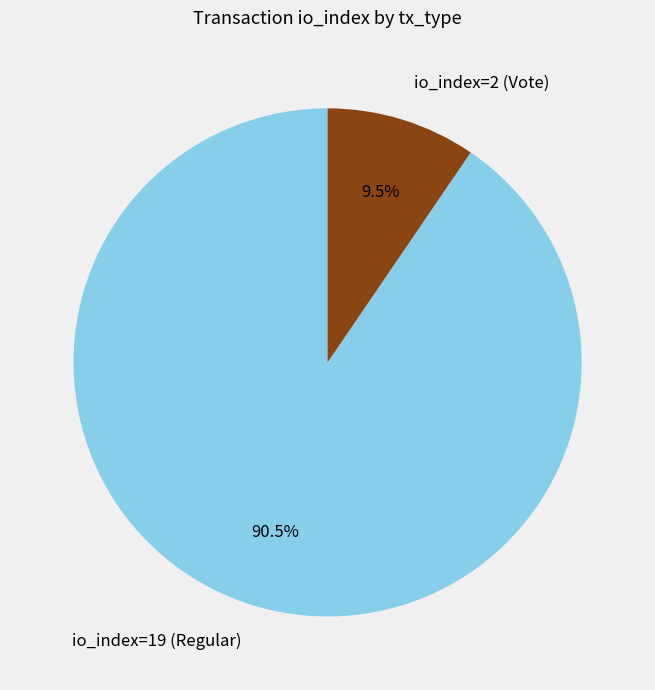

What is the majority slice?

io_index=19 (Regular)